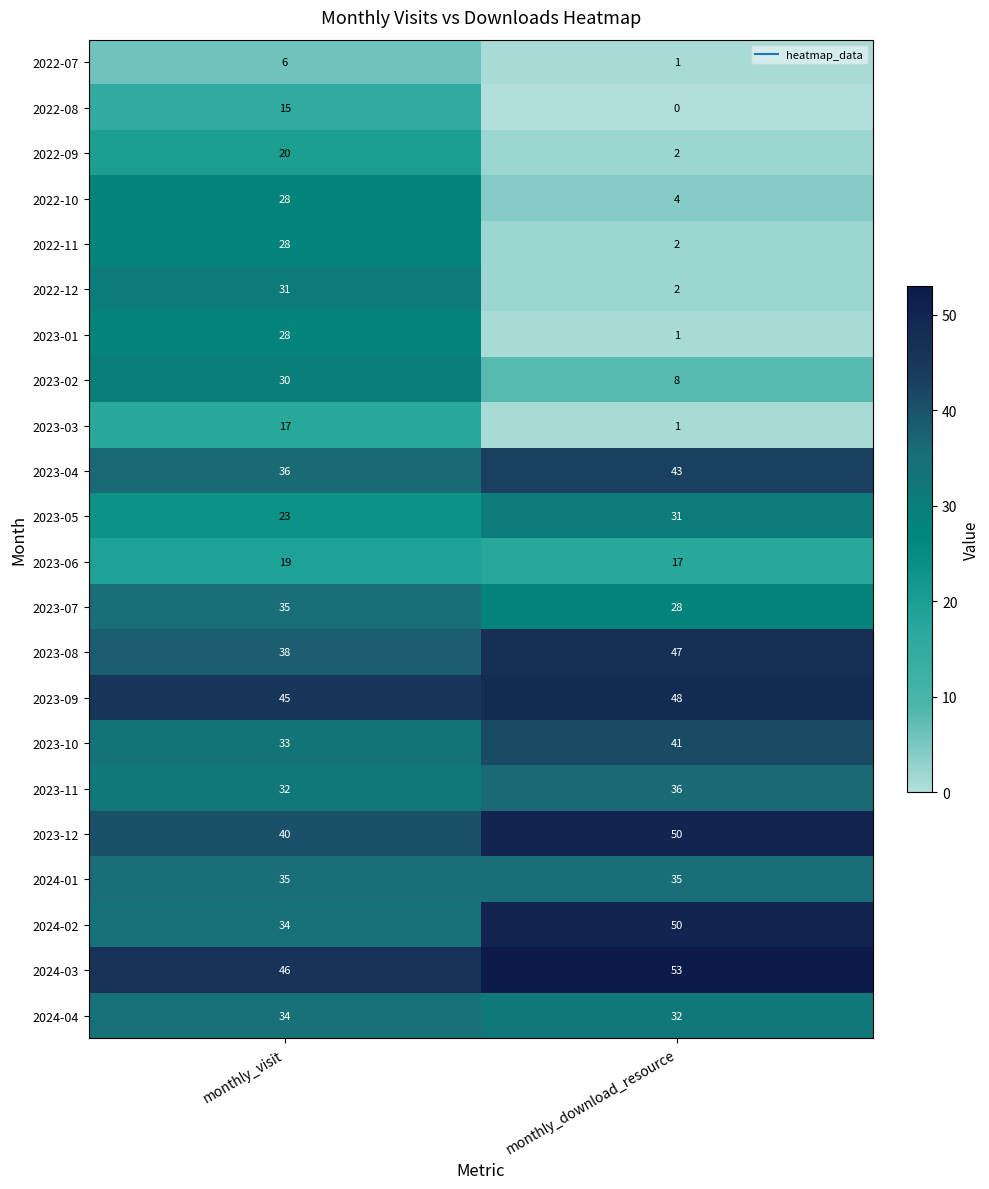

Which series has the largest total across all categories?

2024-03